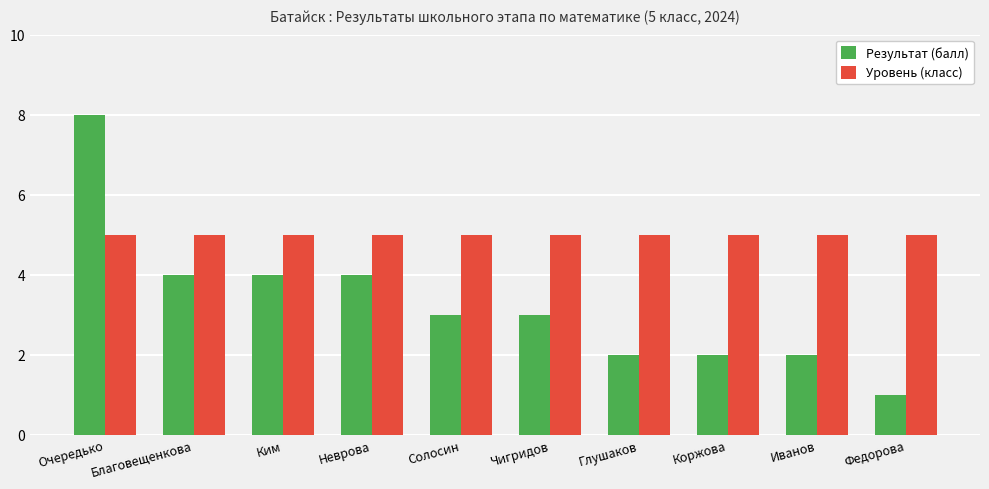

The value of Результат (балл) at Неврова is 4. True or false?

True